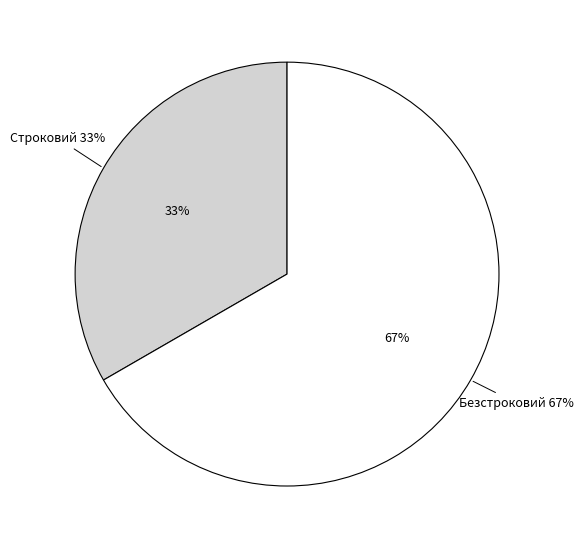

Rank the categories by value from highest to lowest.

Безстроковий, Строковий